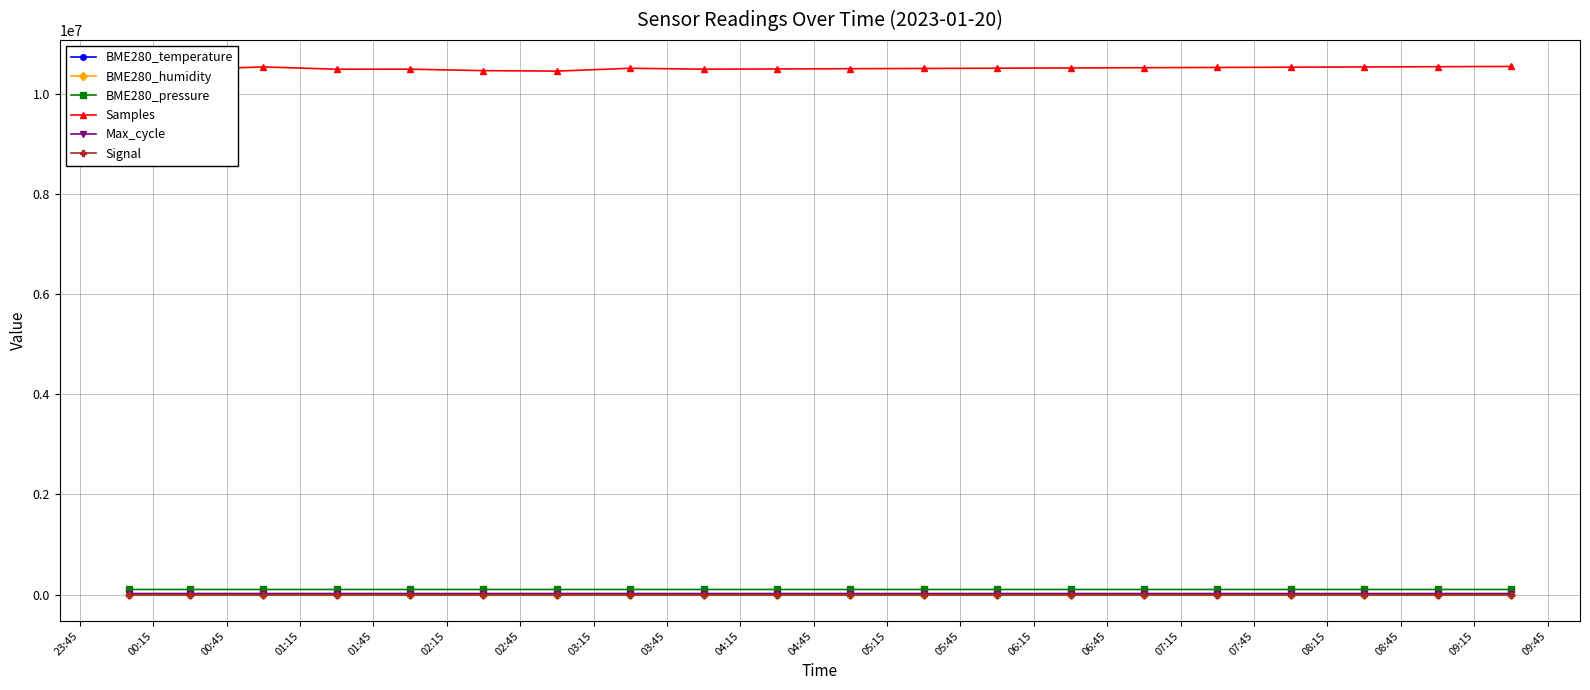

What is the value of the Samples point at the 10th from the left?

10490000.0